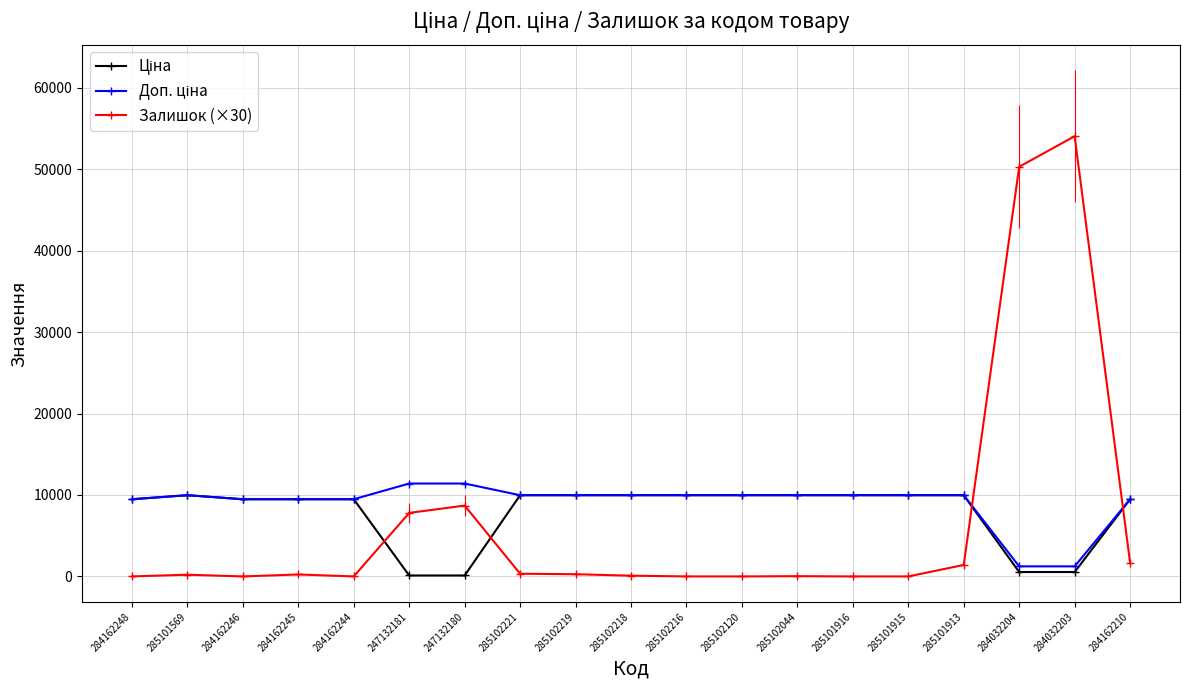

What is the total value across all series at 285101913?

21360.0